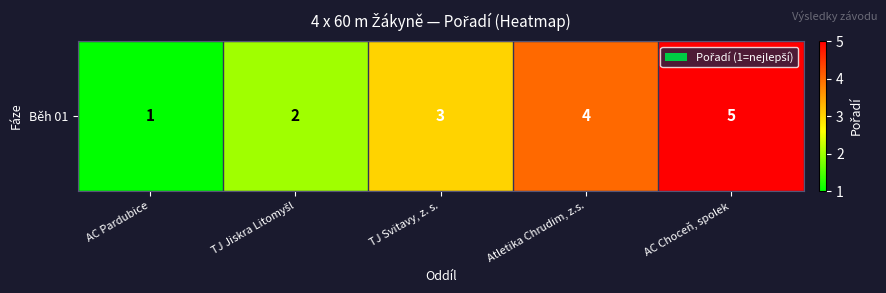

What is the difference between the maximum and minimum values?

4